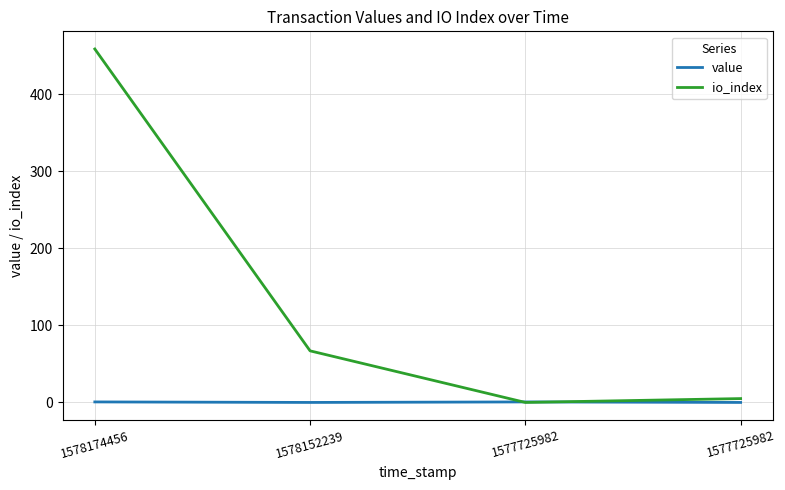

The value series shows 0.0 at 1577725982. True or false?

False